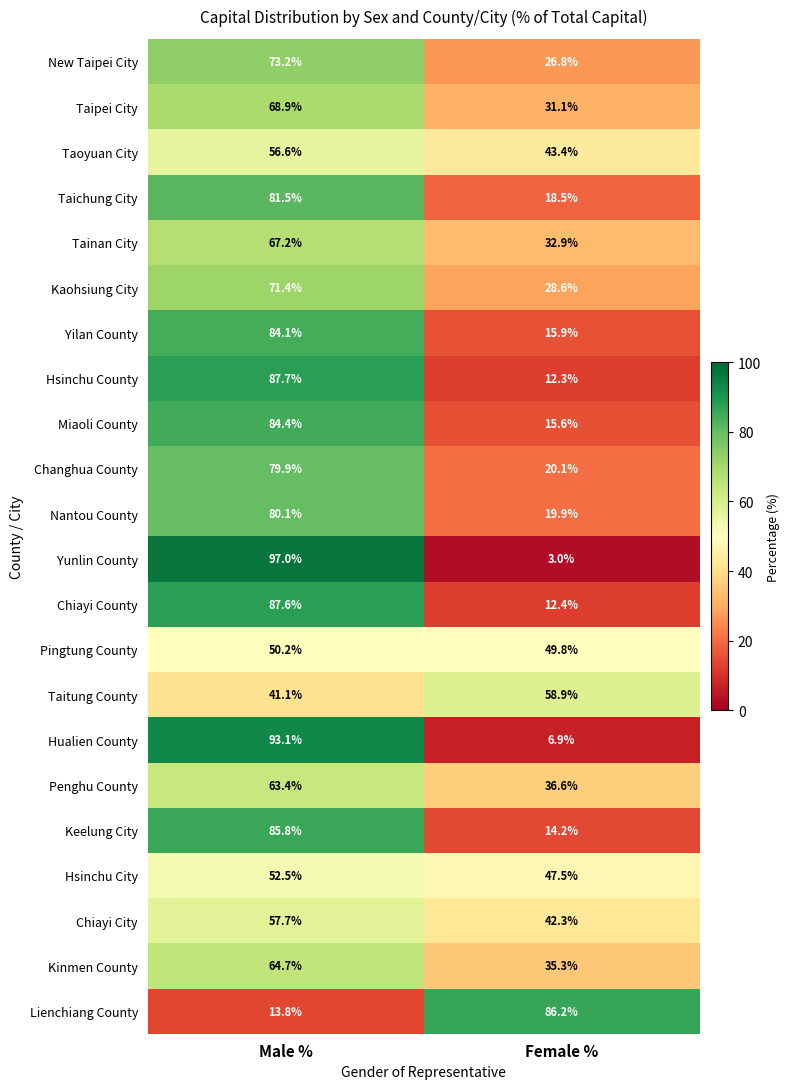

Between Male % and Female %, which series saw the biggest shift?

Yunlin County